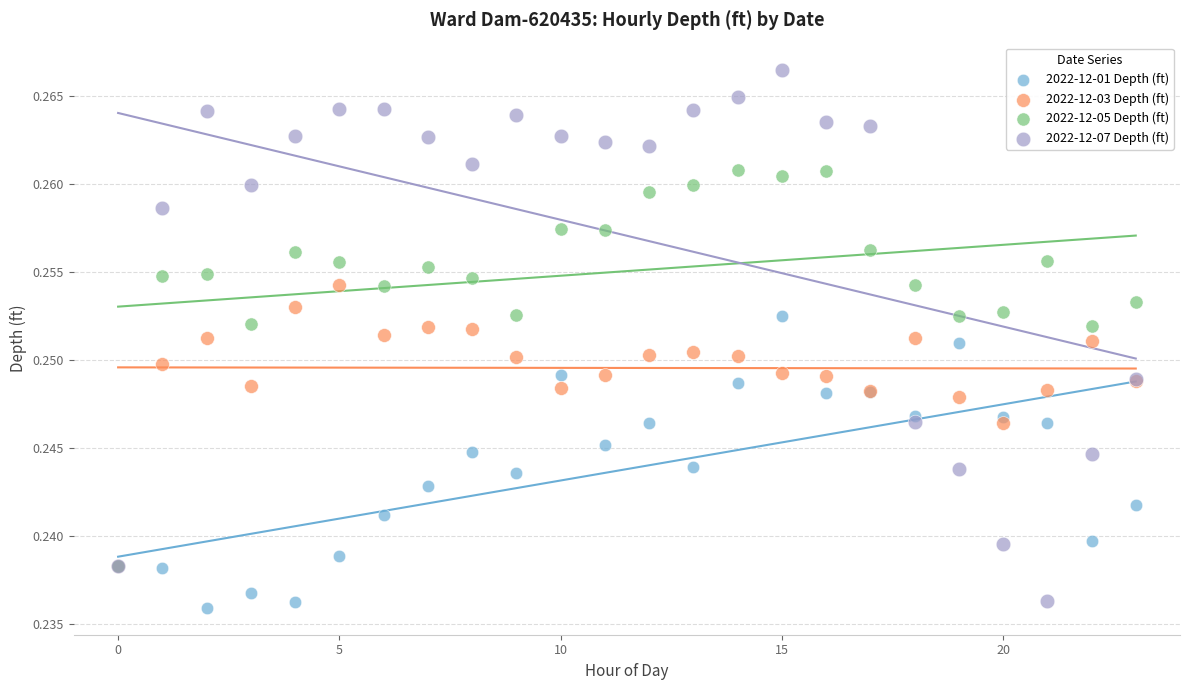

Which series contains the highest Y value?

2022-12-07 Depth (ft)